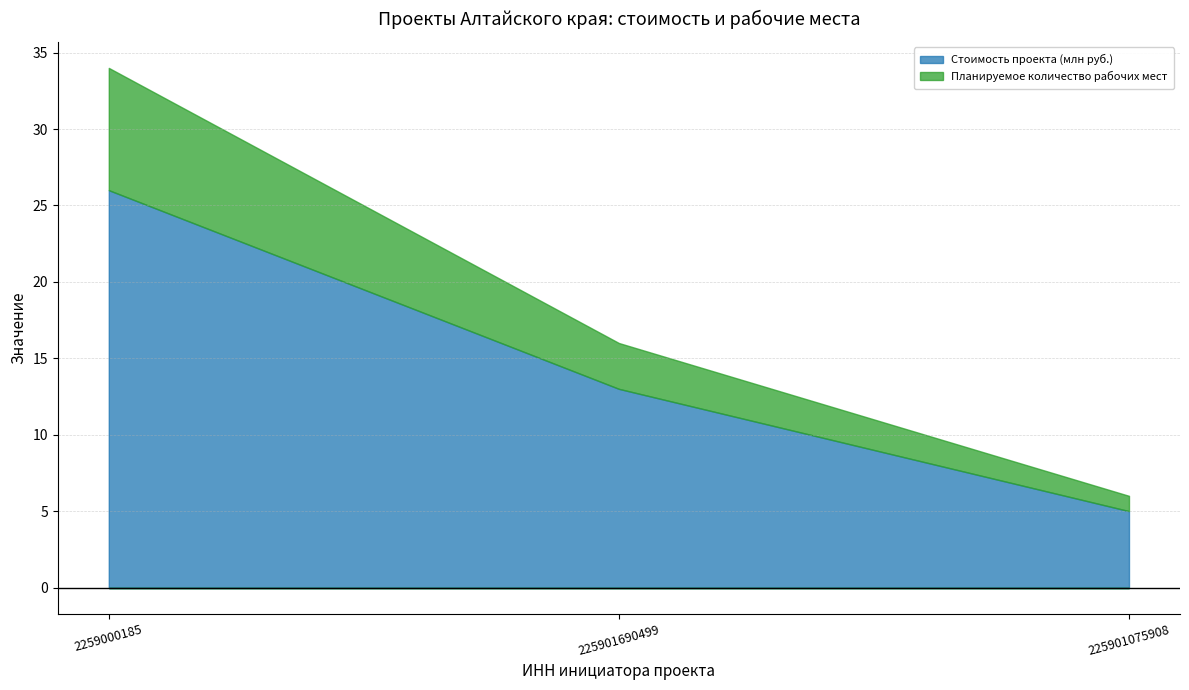

List the series in order of their peak value, lowest first.

Планируемое количество рабочих мест, Стоимость проекта (млн руб.)